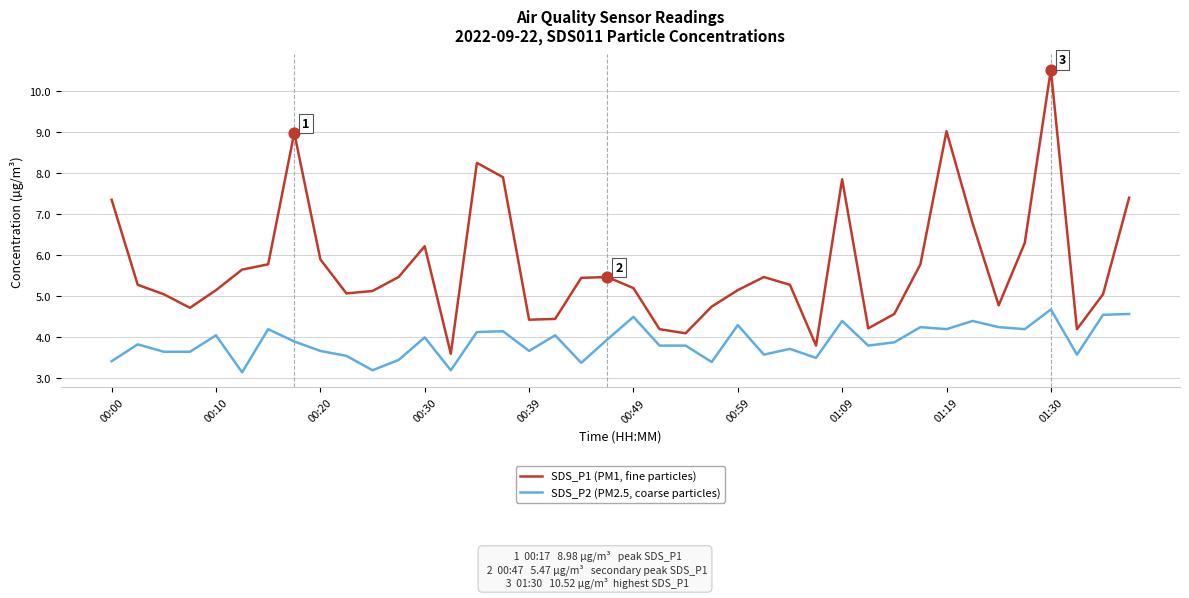

Which series has the largest range (max minus min)?

SDS_P1 (PM1, fine particles)